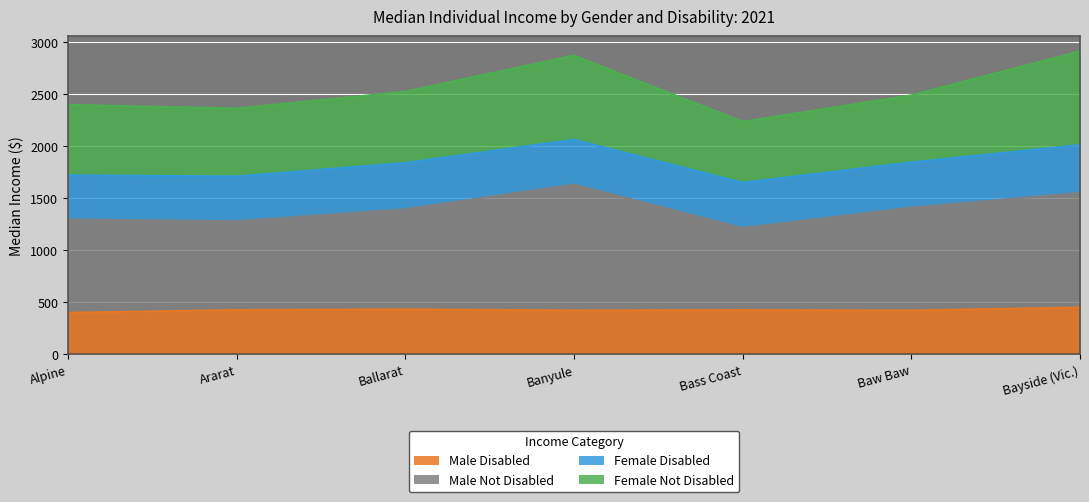

Does the chart display data point markers on the line(s)?

No